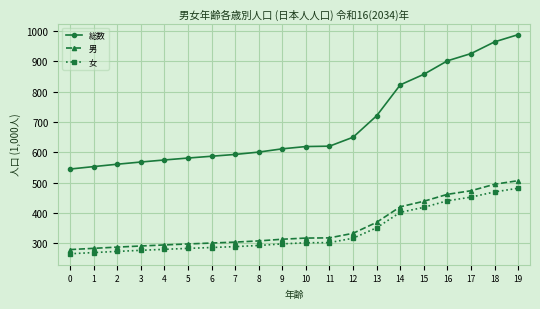

At which category is the sum across all series the highest?

19